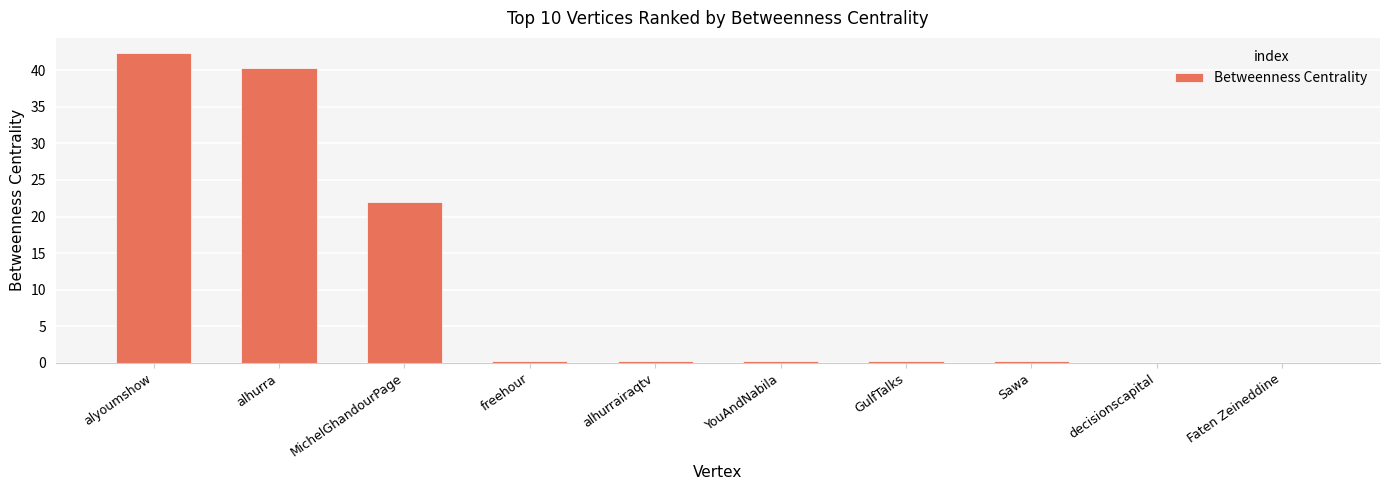

At which label is the value closest to 21?

MichelGhandourPage